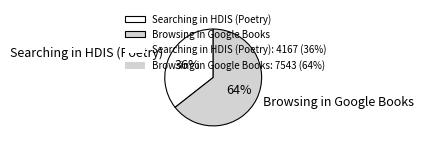

Does Searching in HDIS (Poetry) represent more than half of the total?

No